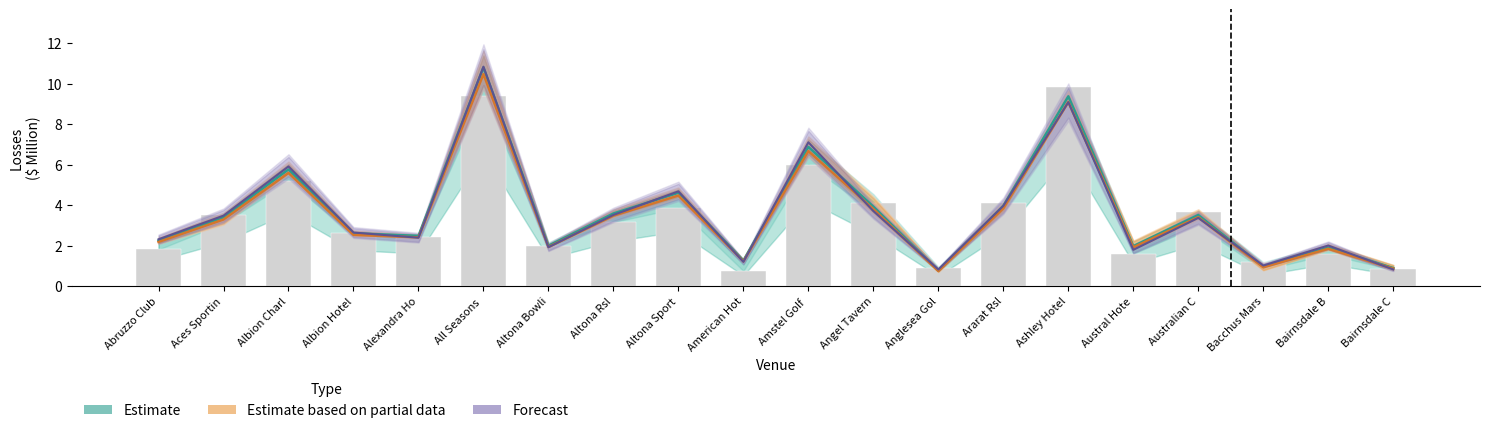

What is the lowest value of the Losses 2013/14 series?

0.7